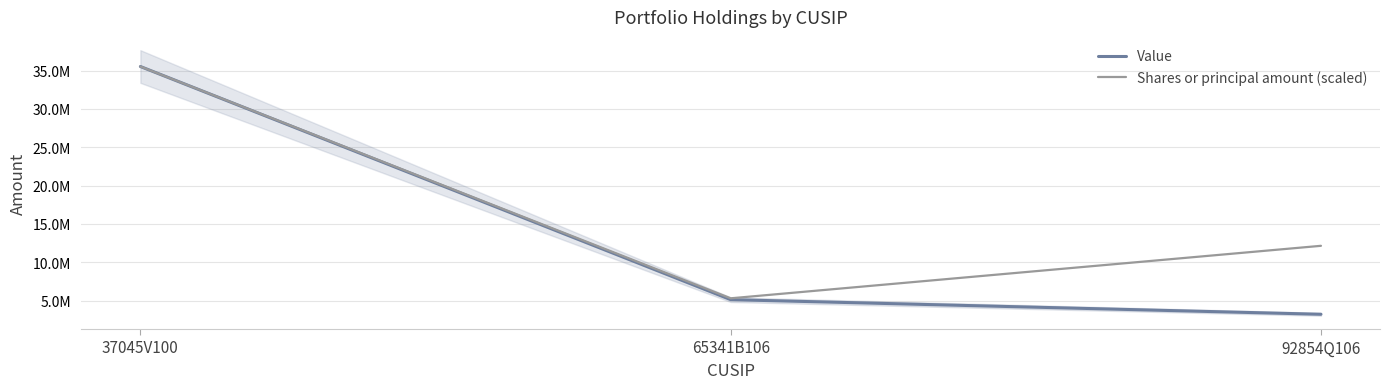

What is the label of the 1st point from the right?

92854Q106